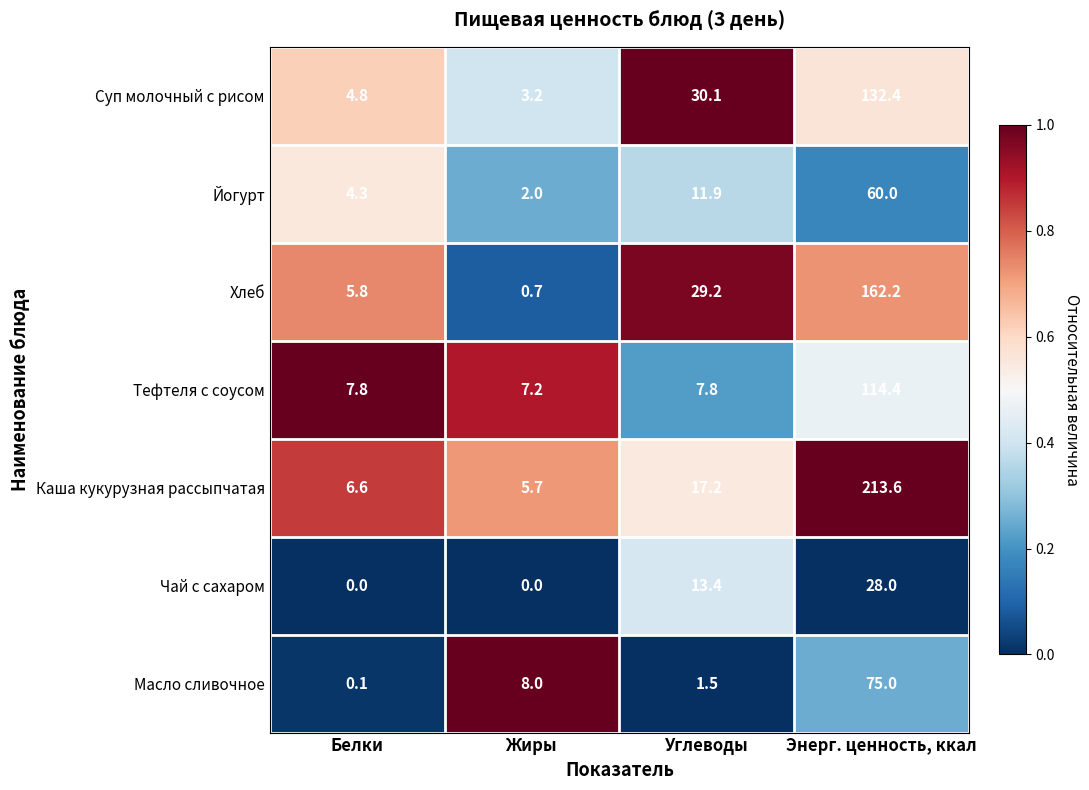

Reading left to right, transcribe all the data shown in this chart.

Суп молочный с рисом: Белки=4.8	Жиры=3.2	Углеводы=30.1	Энерг. ценность, ккал=132.4
Йогурт: Белки=4.3	Жиры=2.0	Углеводы=11.9	Энерг. ценность, ккал=60.0
Хлеб: Белки=5.8	Жиры=0.7	Углеводы=29.2	Энерг. ценность, ккал=162.2
Тефтеля с соусом: Белки=7.8	Жиры=7.2	Углеводы=7.8	Энерг. ценность, ккал=114.4
Каша кукурузная рассыпчатая: Белки=6.6	Жиры=5.7	Углеводы=17.2	Энерг. ценность, ккал=213.6
Чай с сахаром: Белки=0.0	Жиры=0.0	Углеводы=13.4	Энерг. ценность, ккал=28.0
Масло сливочное: Белки=0.1	Жиры=8.0	Углеводы=1.5	Энерг. ценность, ккал=75.0